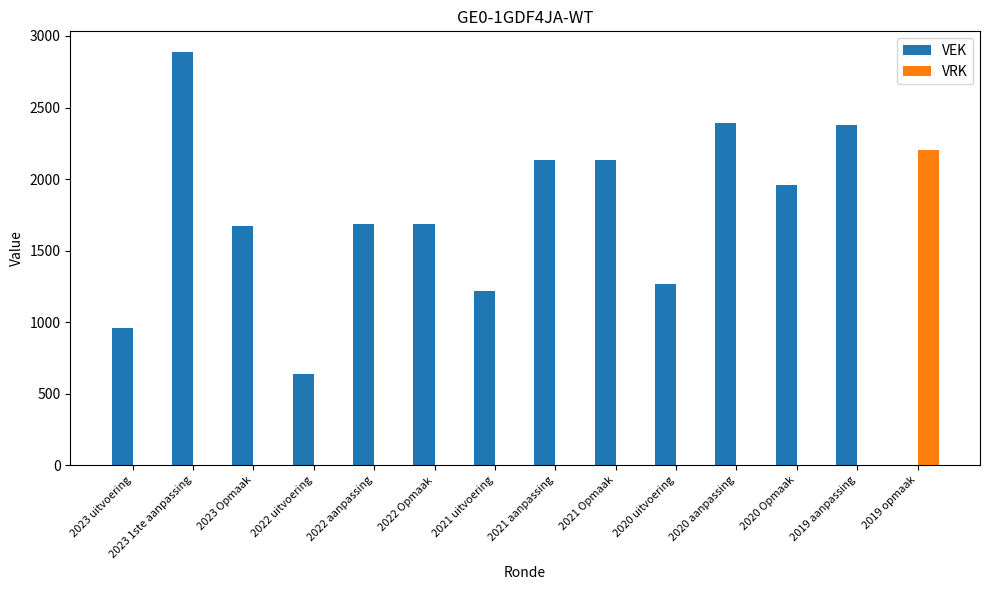

At which label does VRK reach its peak?

2019 opmaak